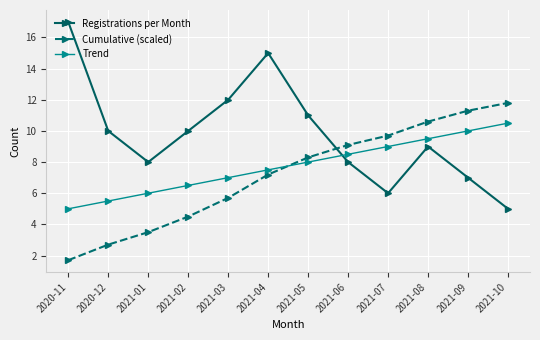

What is the value of the Cumulative (scaled) point at the 6th from the left?

7.2